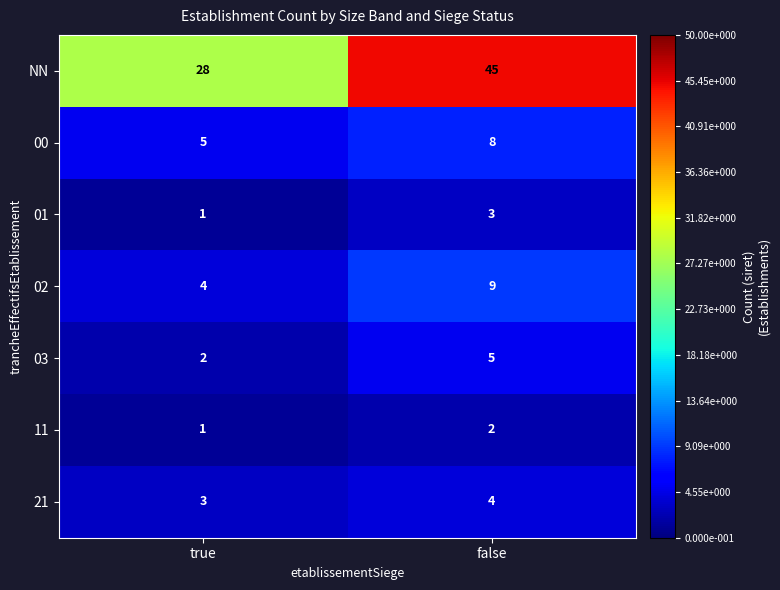

Reading left to right, extract all data points from this chart.

NN: 28	45
00: 5	8
01: 1	3
02: 4	9
03: 2	5
11: 1	2
21: 3	4